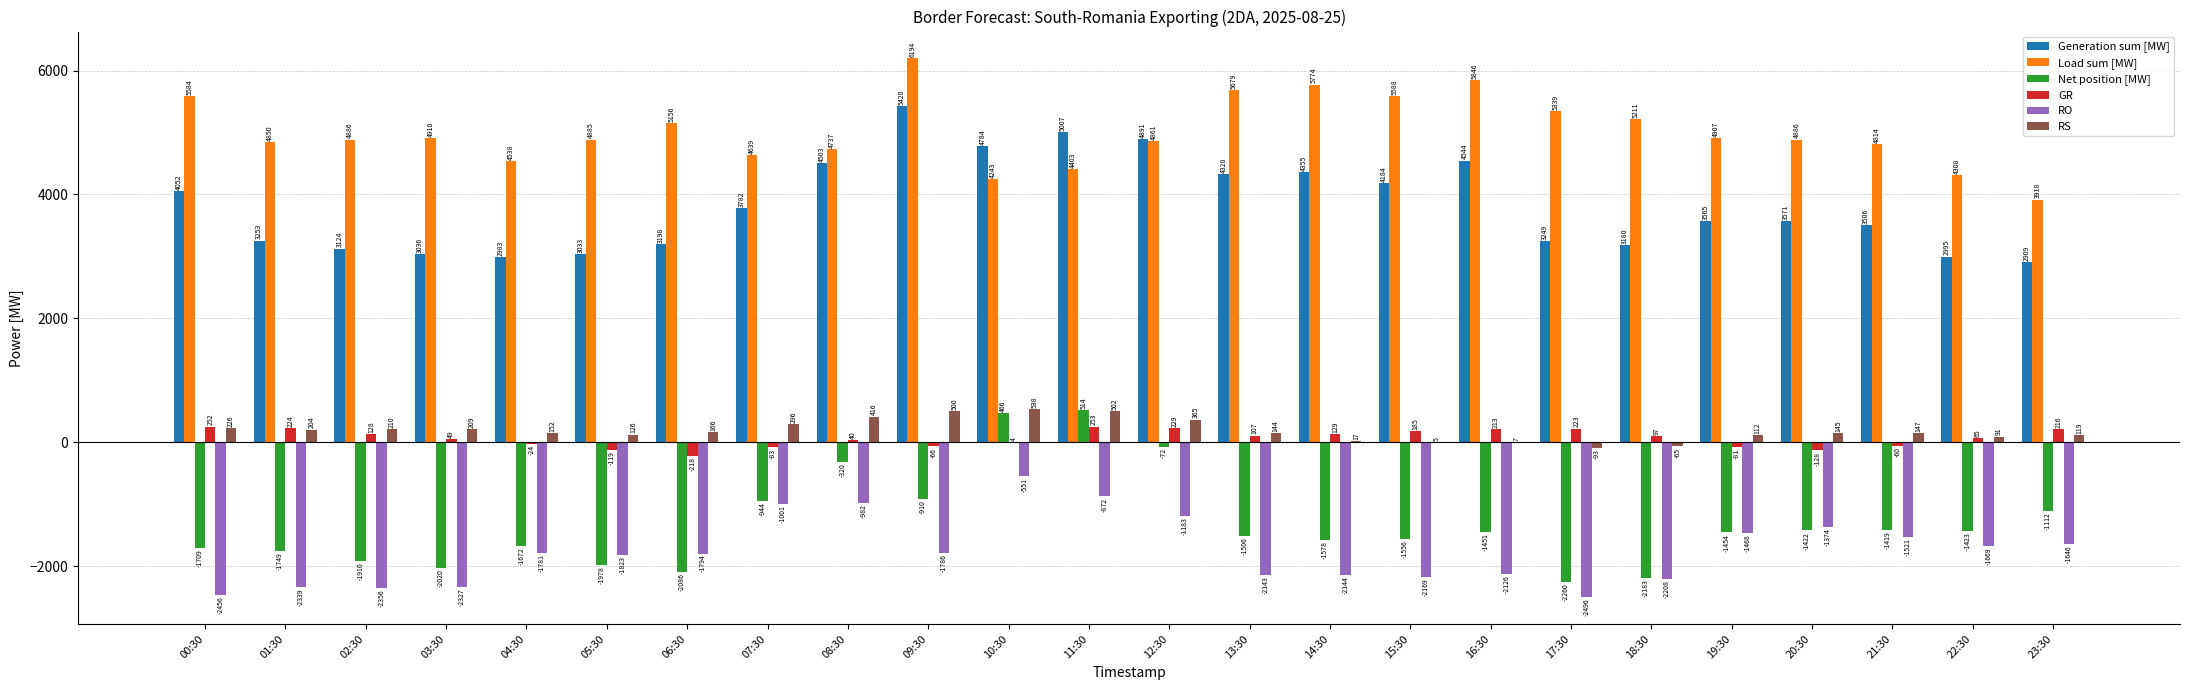

The RS series shows 226 at 00:30. True or false?

True